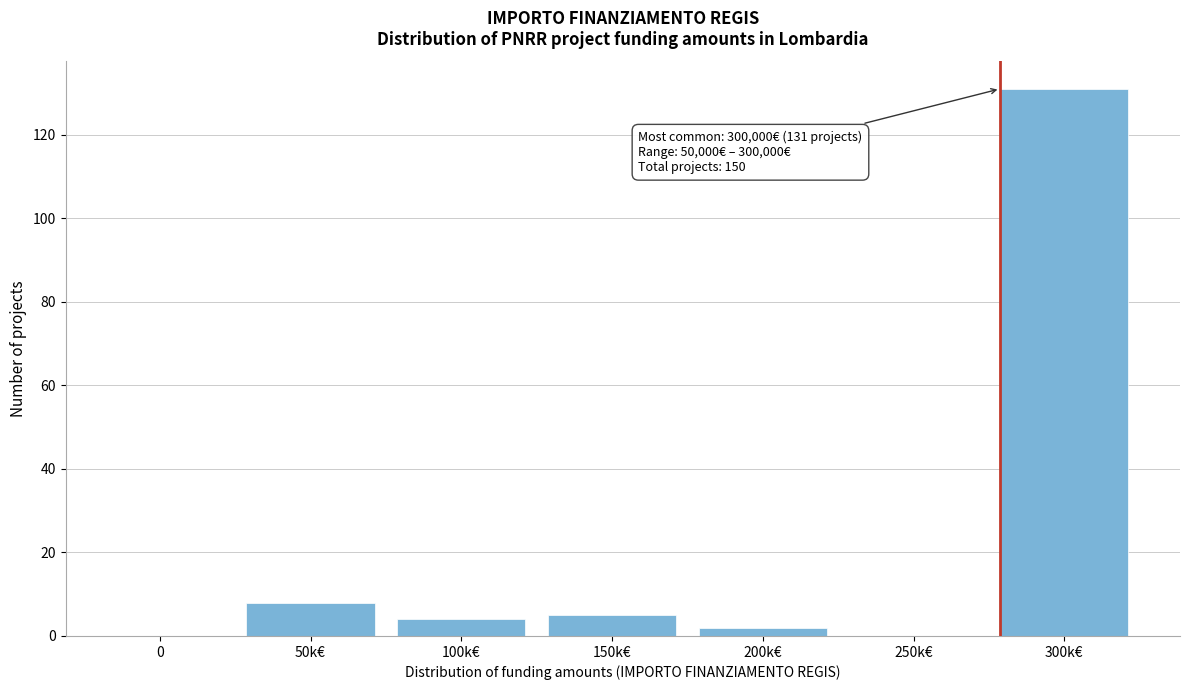

Reading left to right, extract all data points from this chart.

0=0	50k€=8	100k€=4	150k€=5	200k€=2	250k€=0	300k€=131